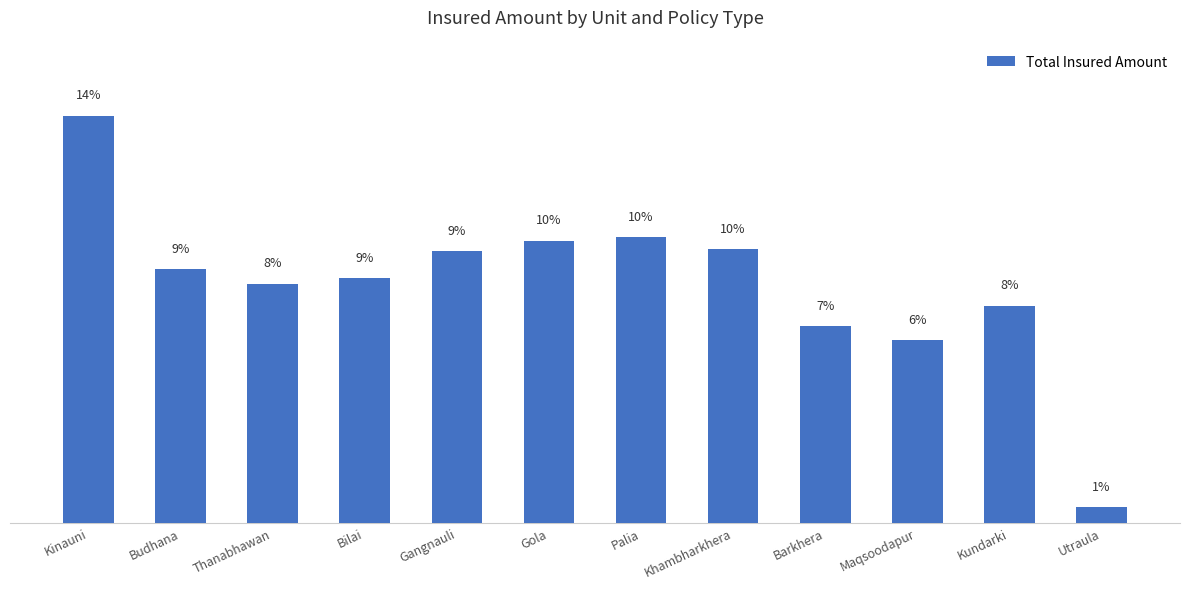

The value at Maqsoodapur is 3.3. True or false?

False